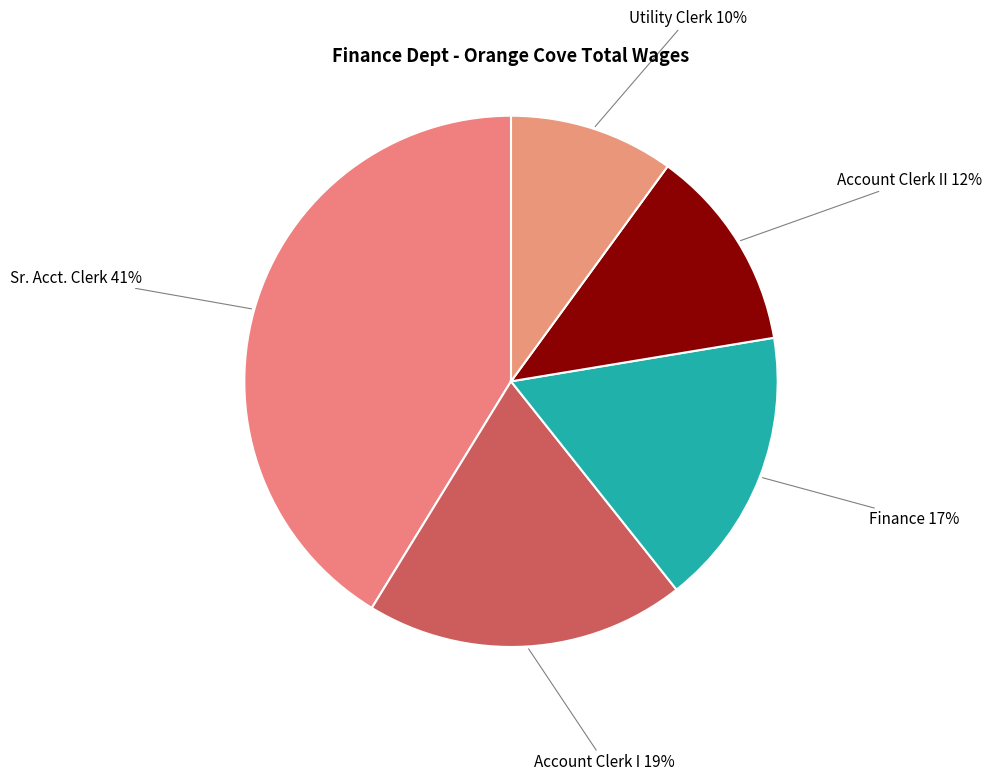

Does Sr. Acct. Clerk account for over 50% of the chart?

No